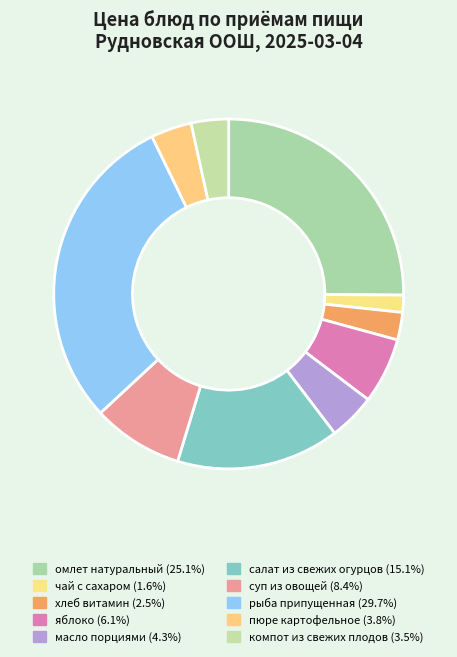

What is the ratio of the value at рыба припущенная to the value at чай с сахаром?

18.7